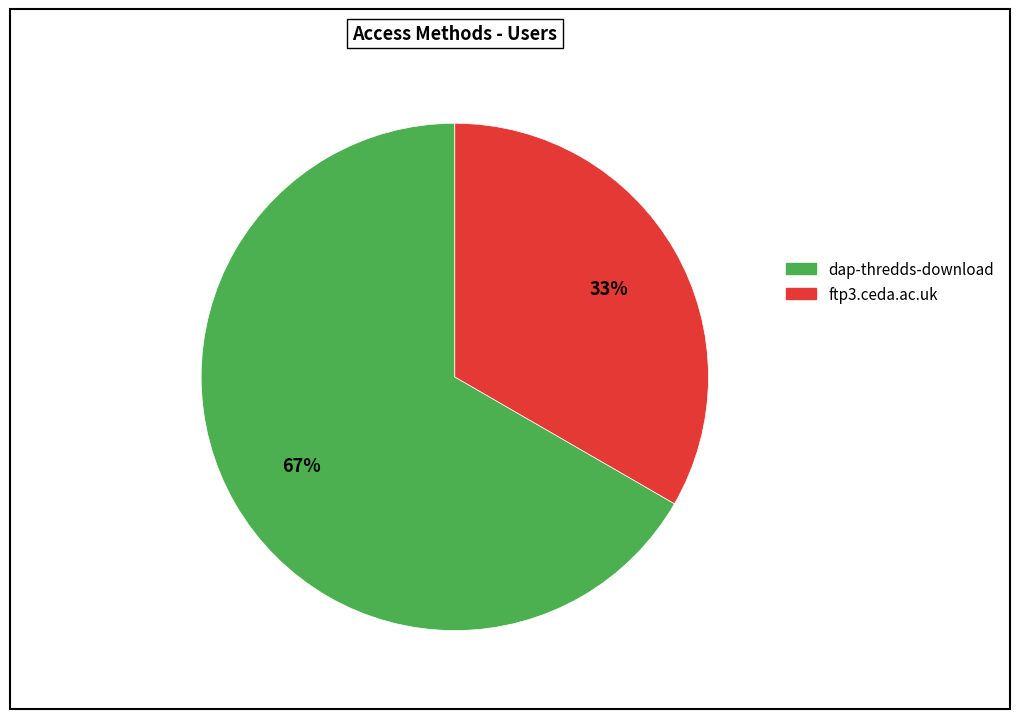

Rank the categories by value from lowest to highest.

ftp3.ceda.ac.uk, dap-thredds-download